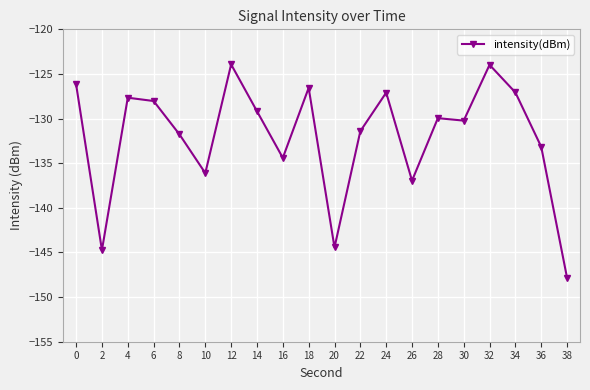

What is the average value?

-132.0